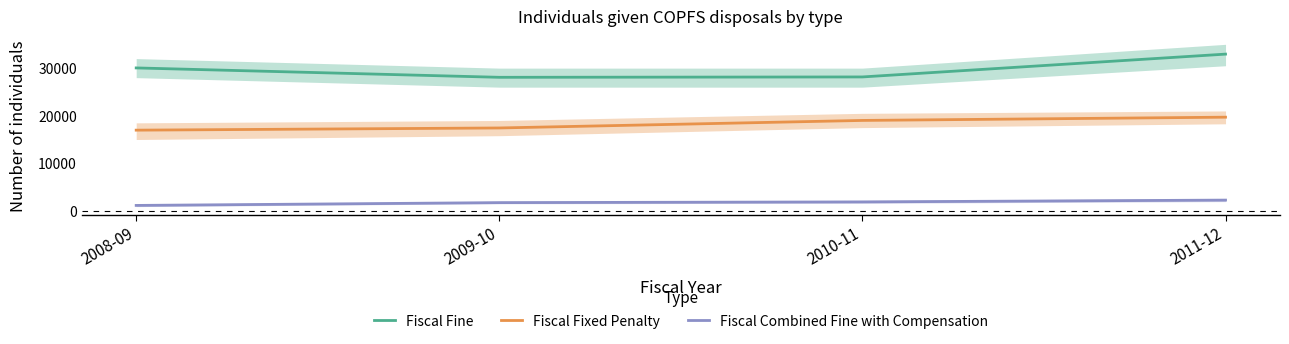

The Fiscal Combined Fine with Compensation series shows 1148 at 2008-09. True or false?

True